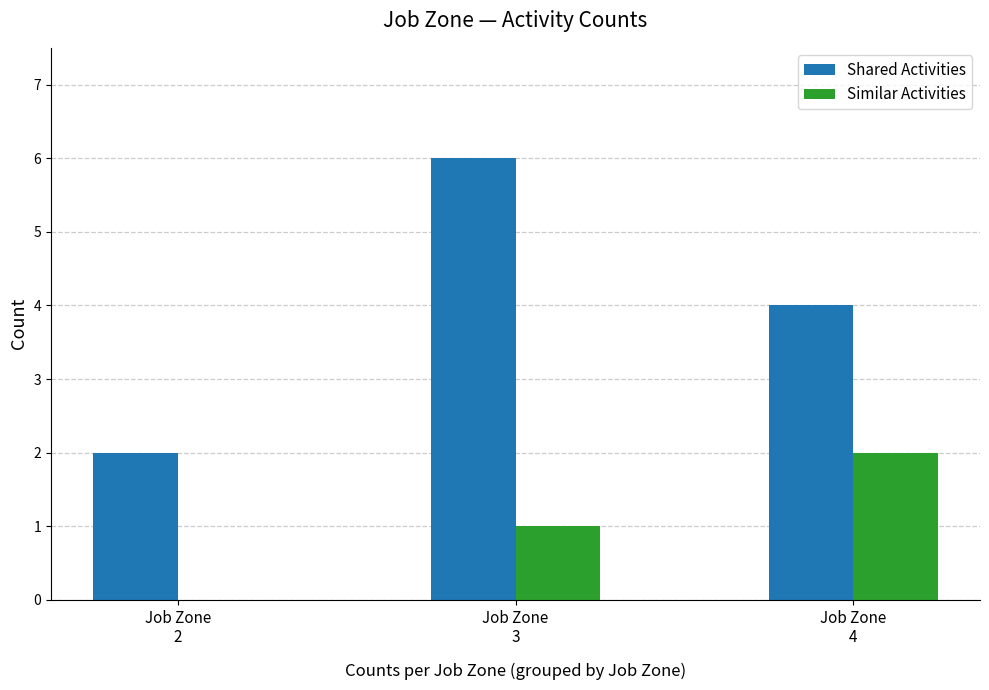

How many groups of bars are there?

3